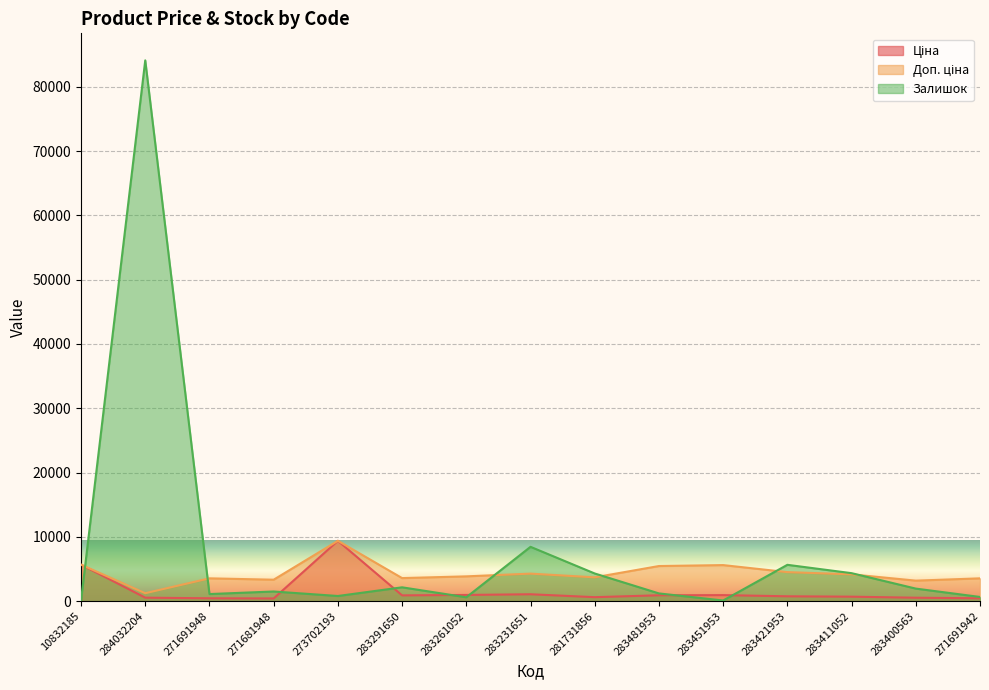

What value does the Доп. ціна series have at 283261052?

3854.0